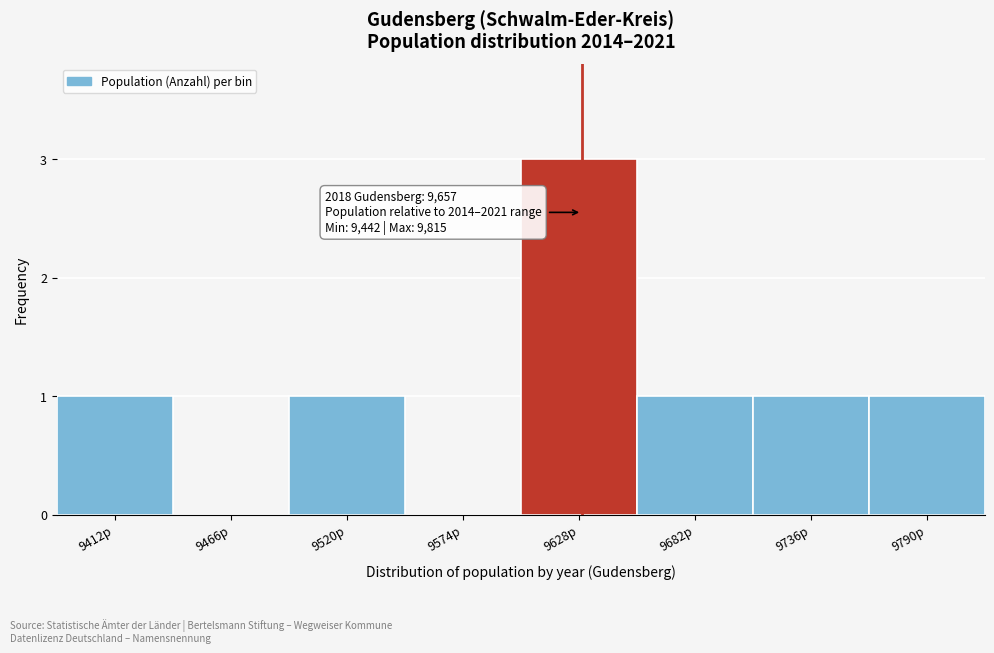

Reading right to left, extract all data points from this chart.

9790p=1	9736p=1	9682p=1	9628p=3	9574p=0	9520p=1	9466p=0	9412p=1